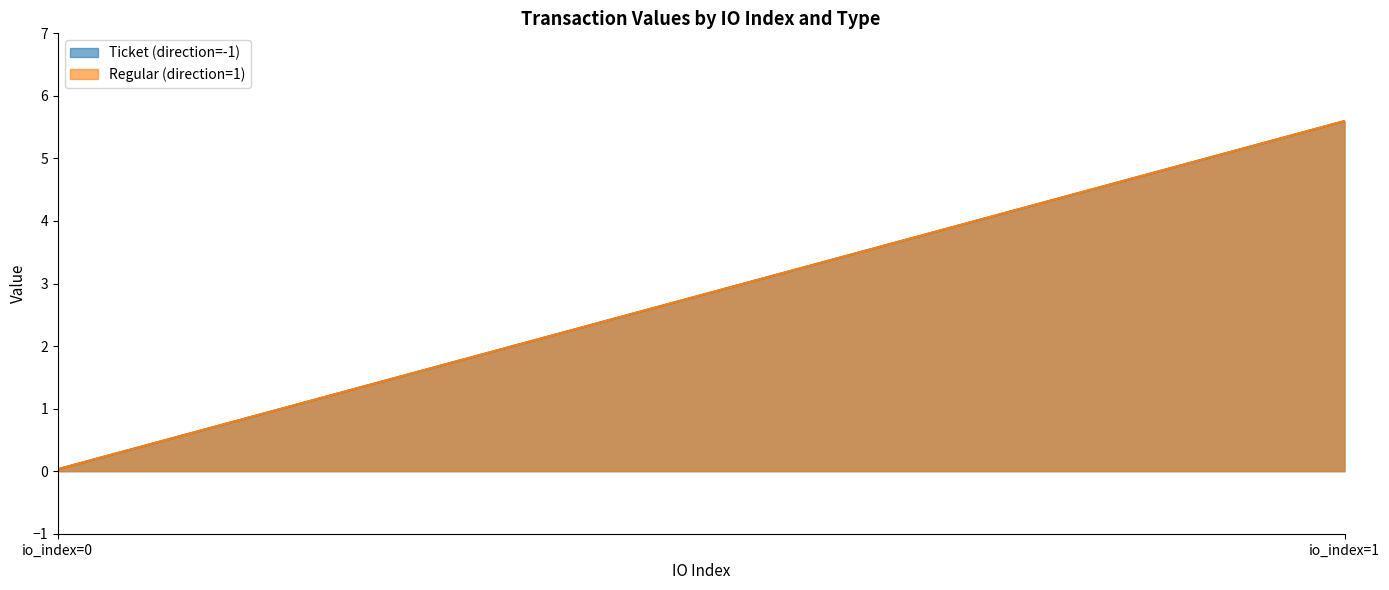

Reading left to right, extract all data points from this chart.

Ticket (direction=-1): 0.0	5.6
Regular (direction=1): 0.0	5.6